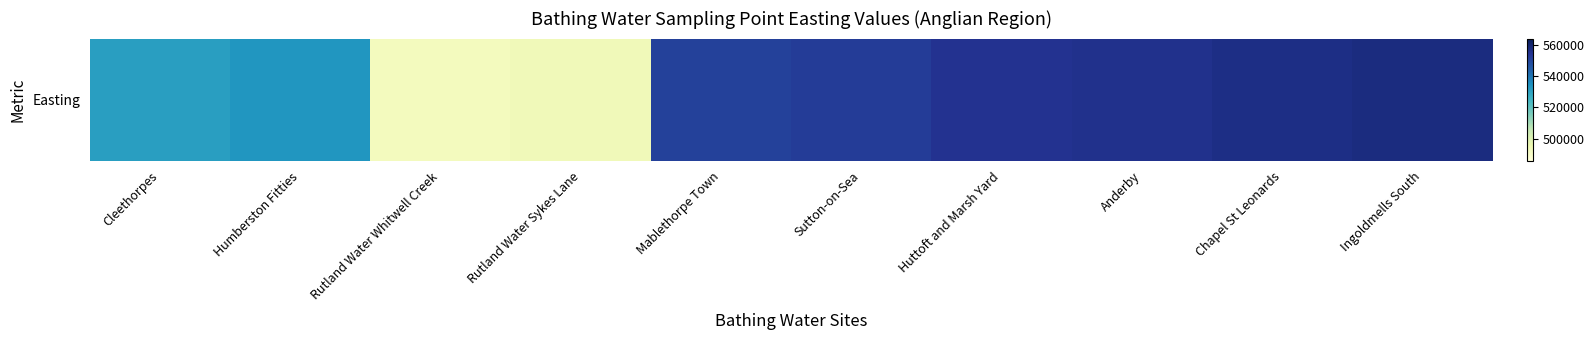

Reading left to right, what are all the values shown in this chart?

Cleethorpes=531109	Humberston Fitties=533204	Rutland Water Whitwell Creek=492626	Rutland Water Sykes Lane=493892	Mablethorpe Town=550842	Sutton-on-Sea=552242	Huttoft and Marsh Yard=554698	Anderby=555218	Chapel St Leonards=556313	Ingoldmells South=557350